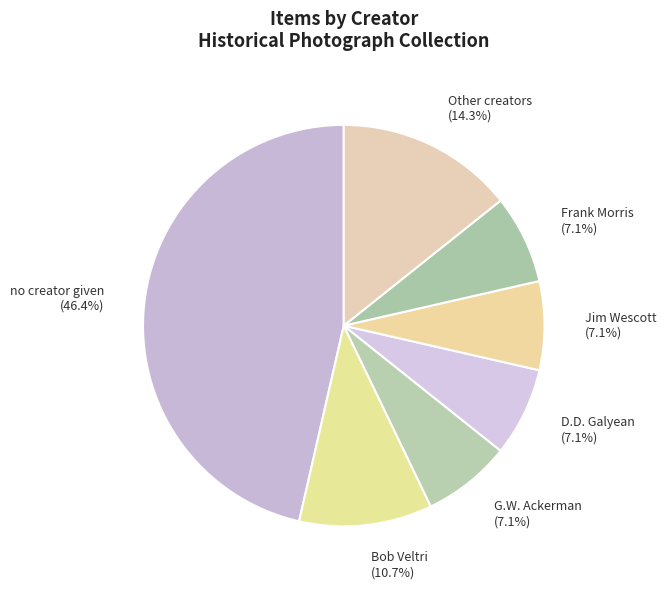

Which category has the biggest portion of the pie?

no creator given (46.4%)